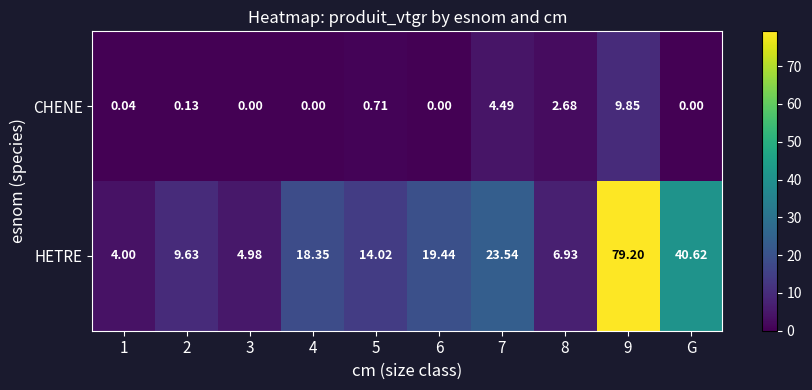

Which series has the widest spread of values?

HETRE